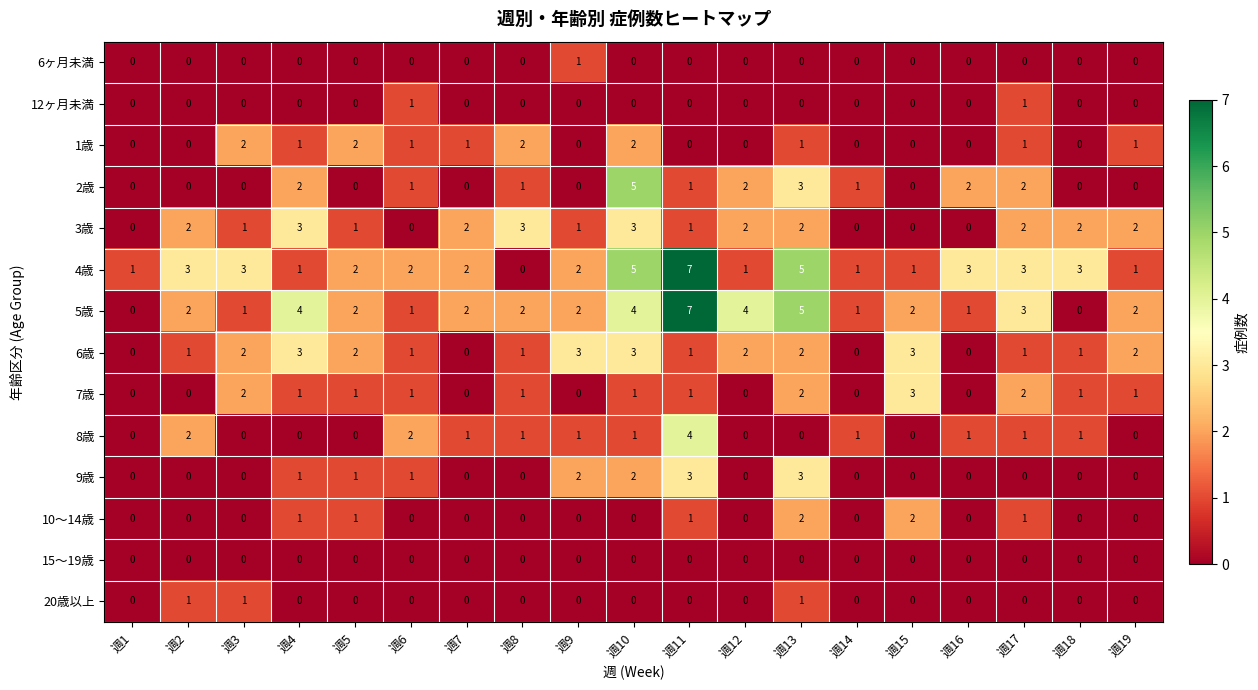

What is the difference between the highest and lowest values at 週4?

4